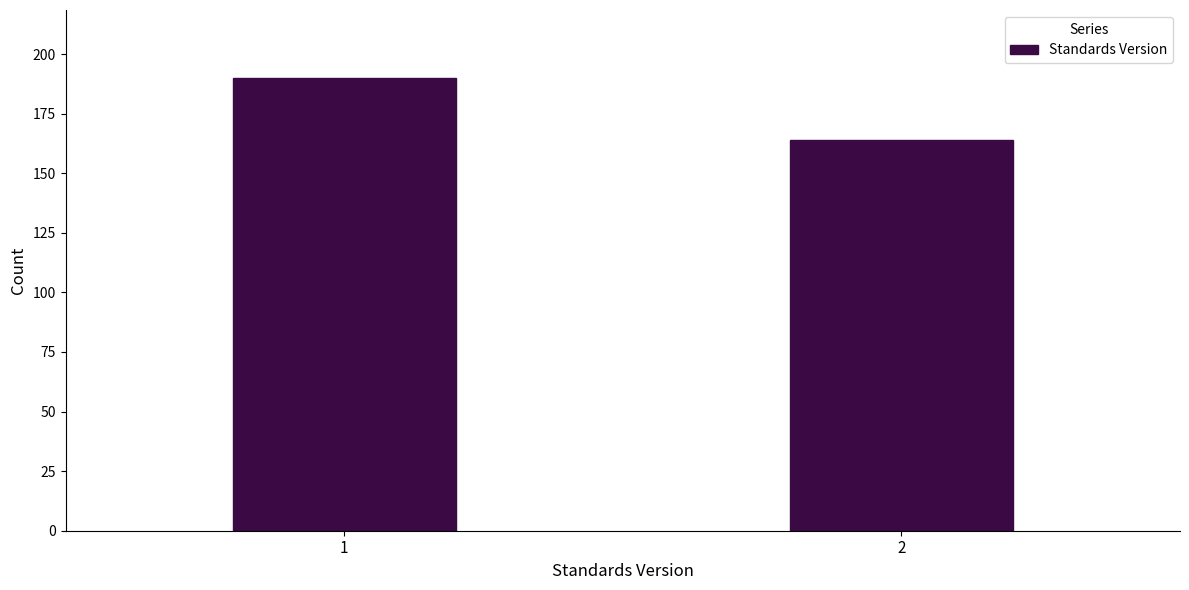

Reading left to right, transcribe all the data shown in this chart.

190	164